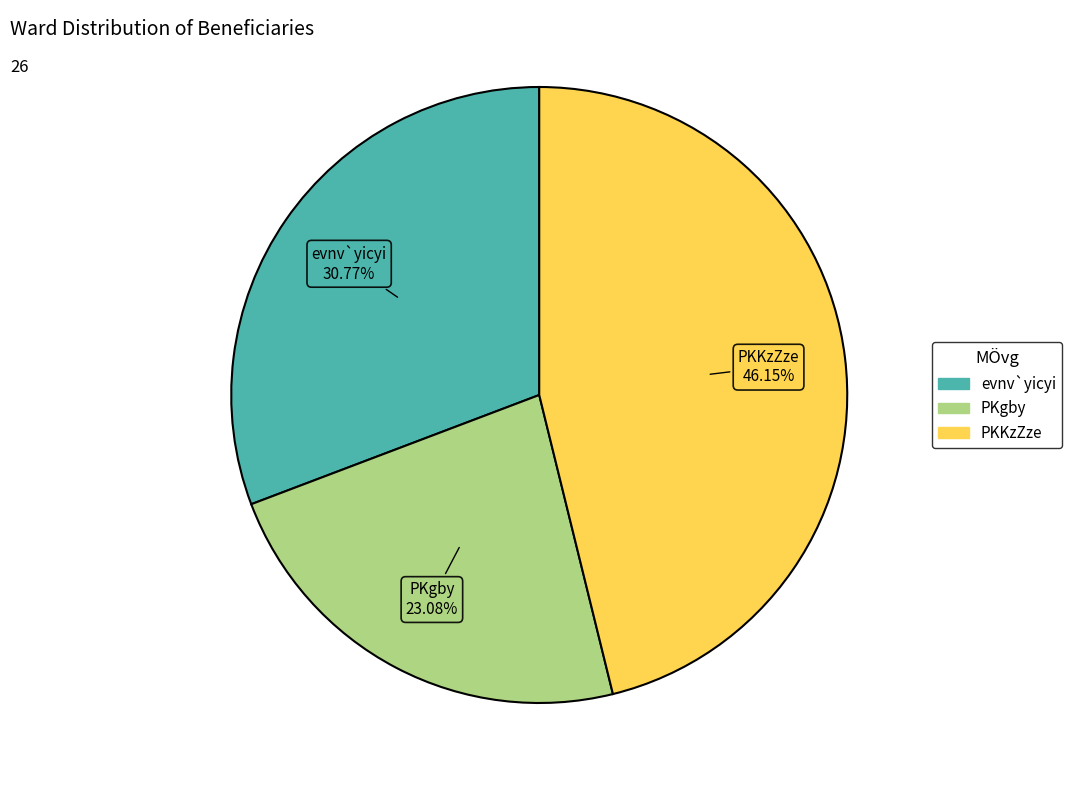

Which has a higher value, evnv`yicyi or PKKzZze?

PKKzZze